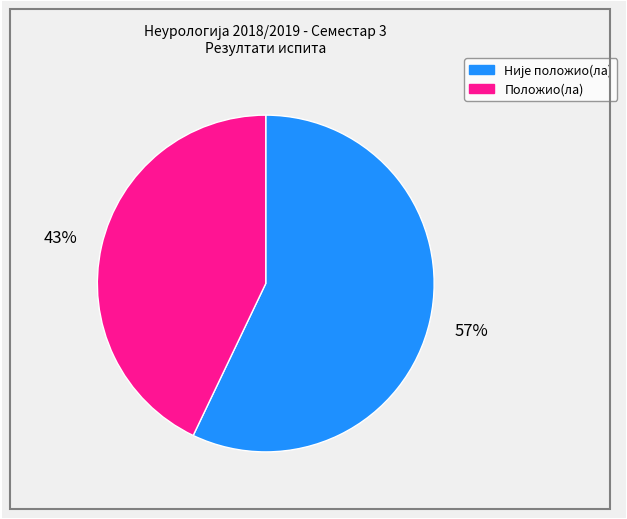

To the nearest percent, what is the average slice percentage?

50%